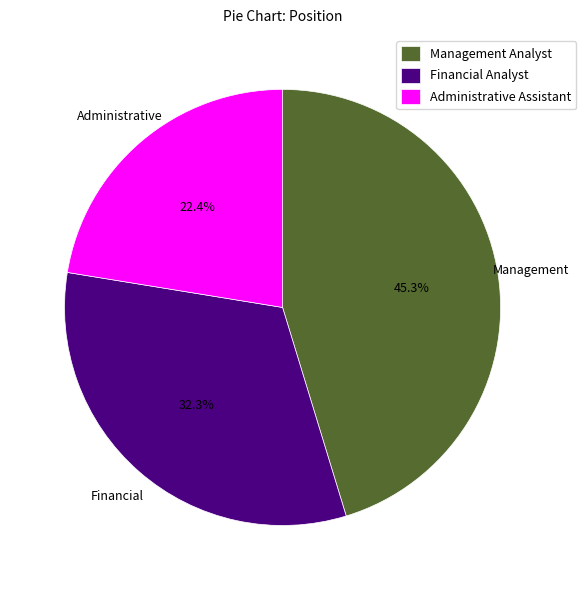

To the nearest percent, what portion does Administrative Assistant represent?

22%